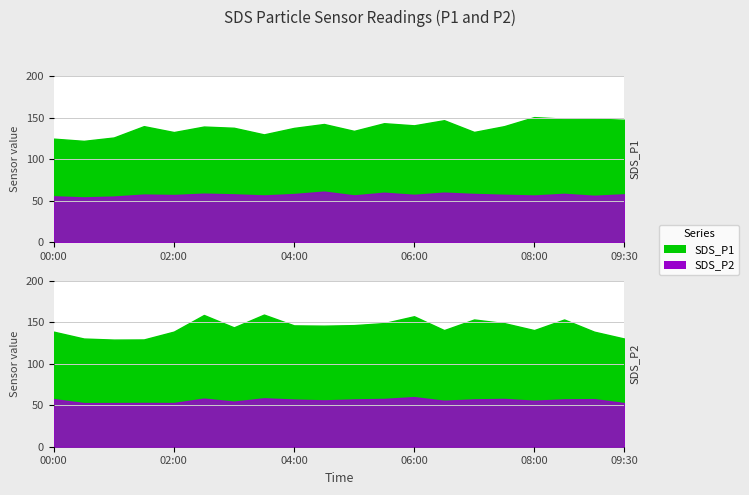

Which series has the largest total across all categories?

SDS_P1